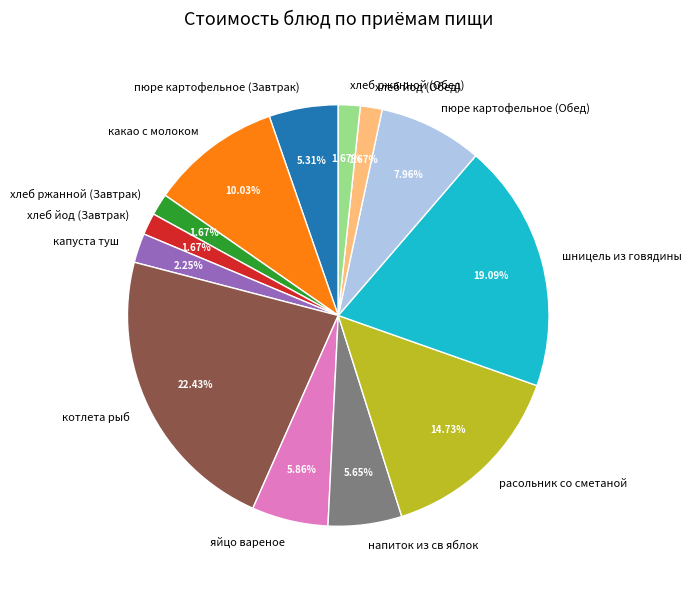

Is the sum of расольник со сметаной and хлеб ржанной (Завтрак) greater than half?

No